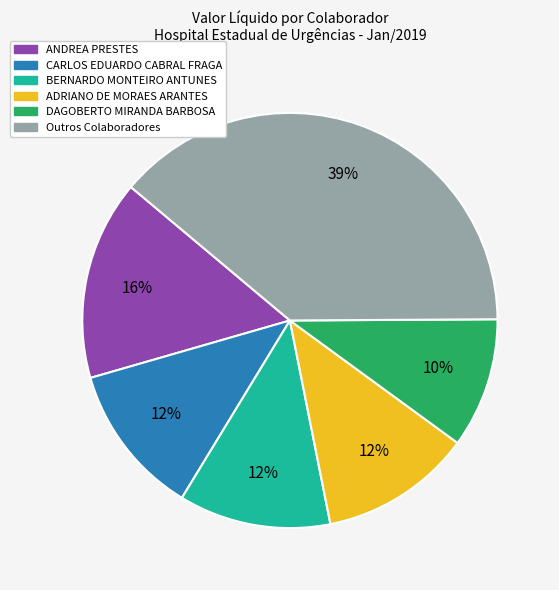

To the nearest percent, what is the average slice percentage?

17%